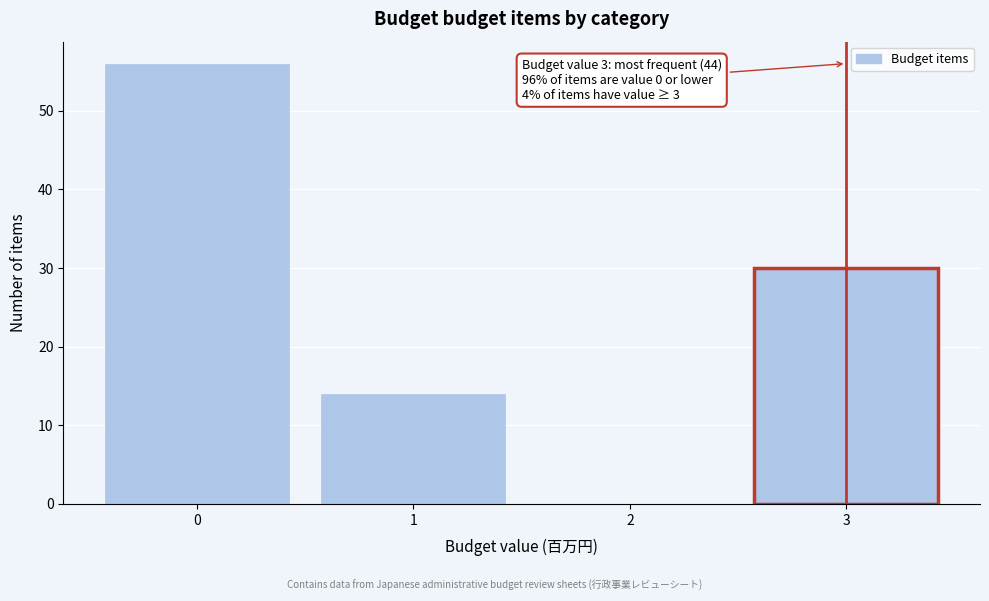

Over which range of the x-axis is the bar tallest?

-0.5 to 0.5